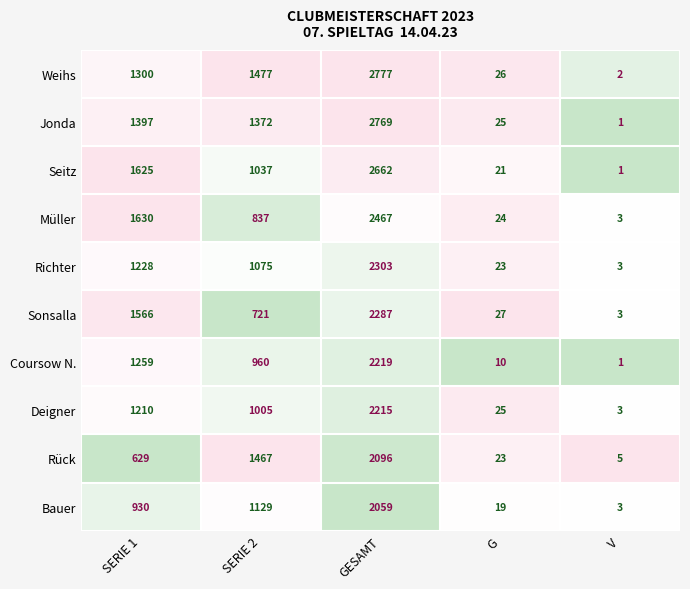

True or false: Müller has a value of 34 at G.

False